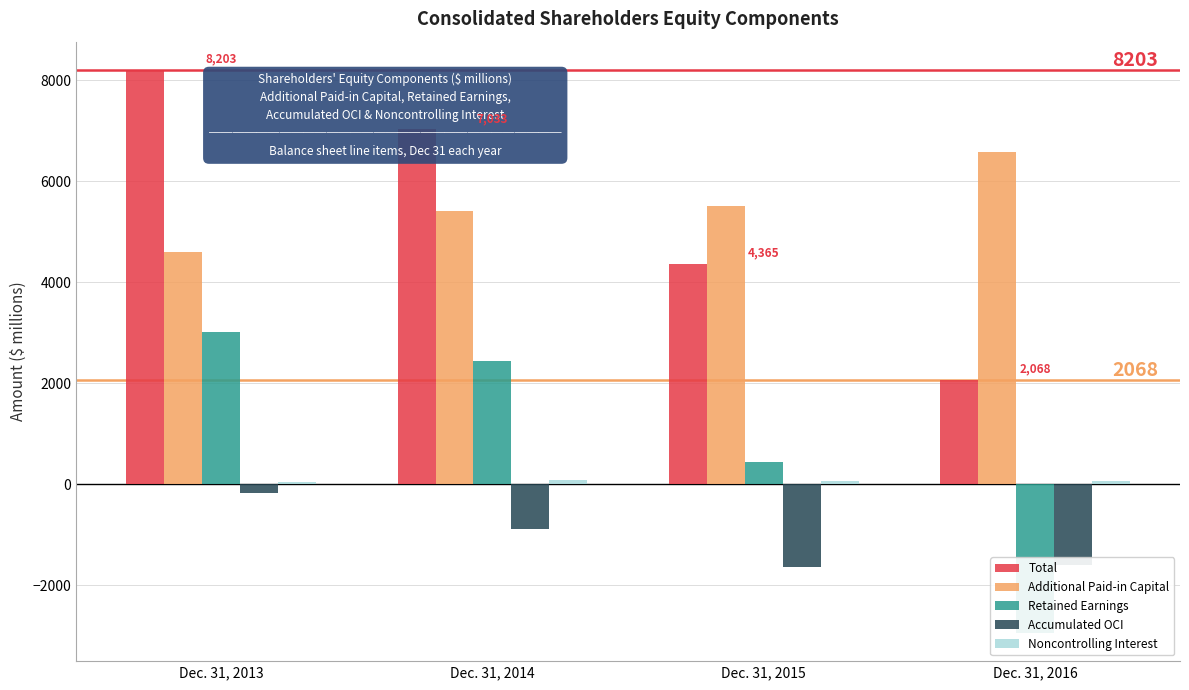

What is the total value across all series at Dec. 31, 2015?

8729